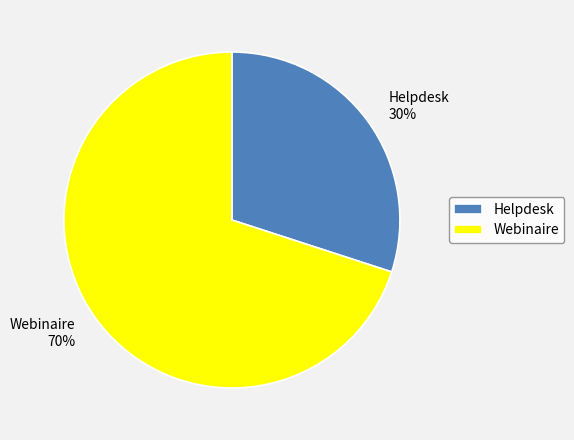

The Webinaire slice represents 70% of the pie. True or false?

True